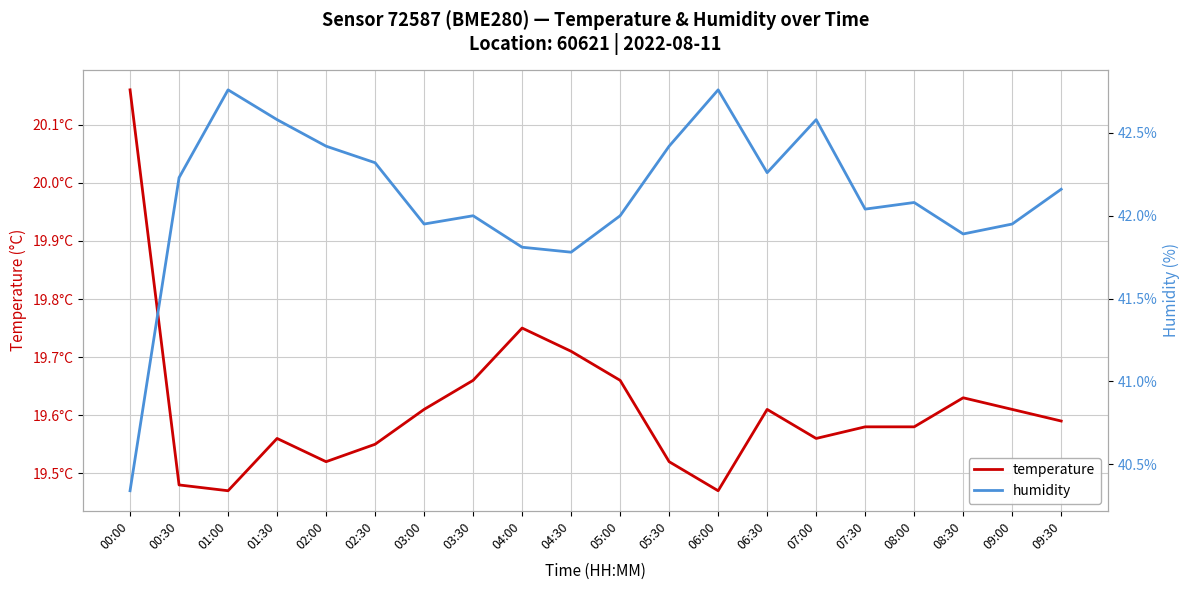

How many lines are shown in the chart?

2